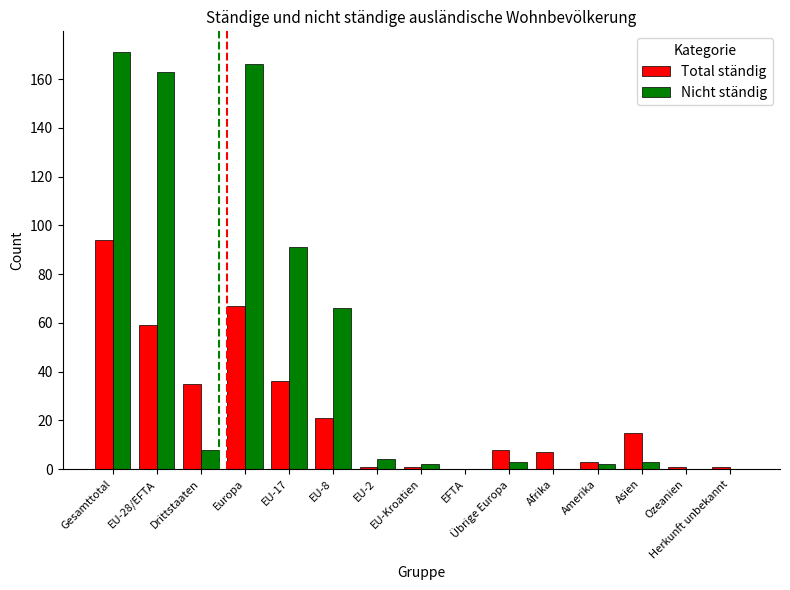

What value does the Total ständig series have at Afrika, to the nearest 5?

5